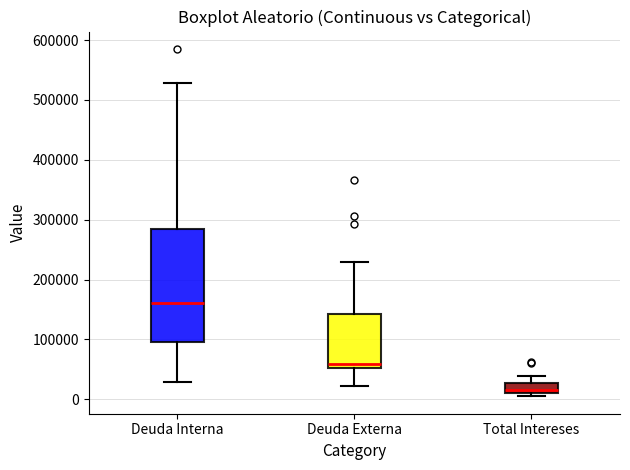

Which box is the tallest, from its lower edge to its upper edge?

Deuda Interna